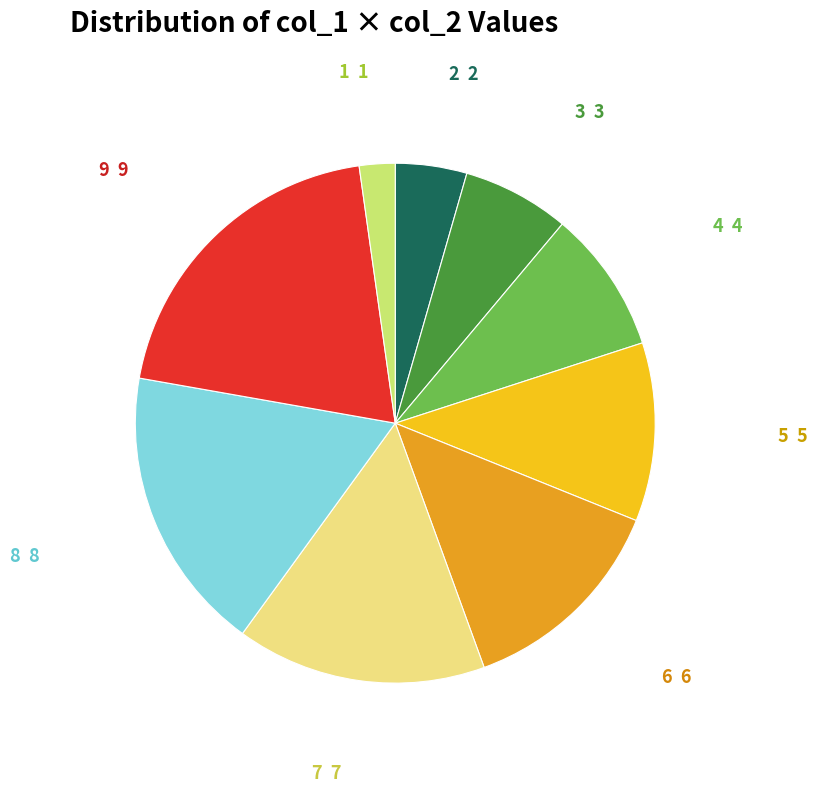

Is there any slice that represents more than half of the pie?

No